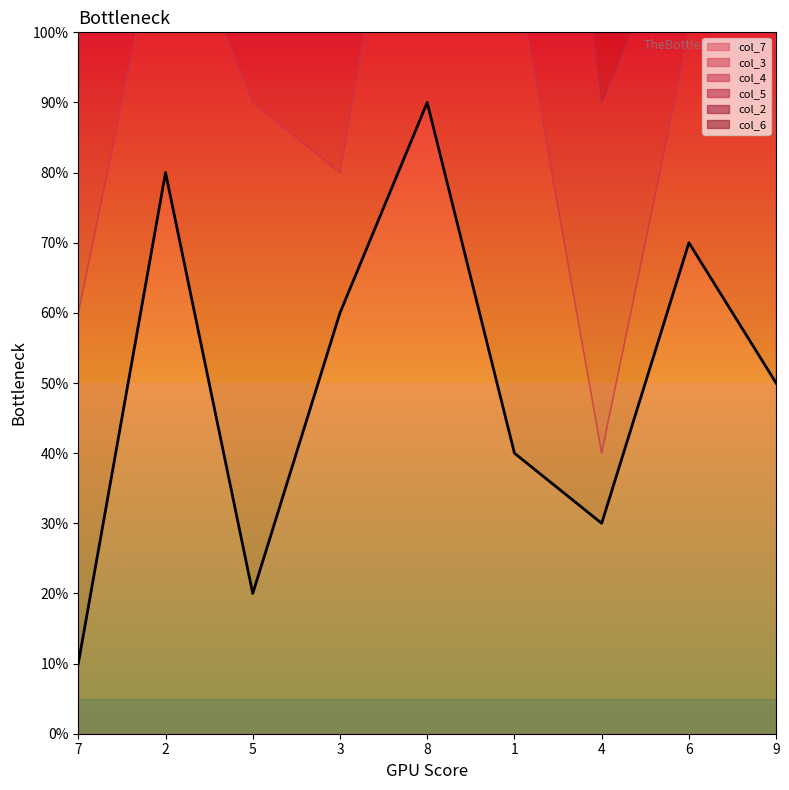

Where does the col_4 series first go above 5?

2